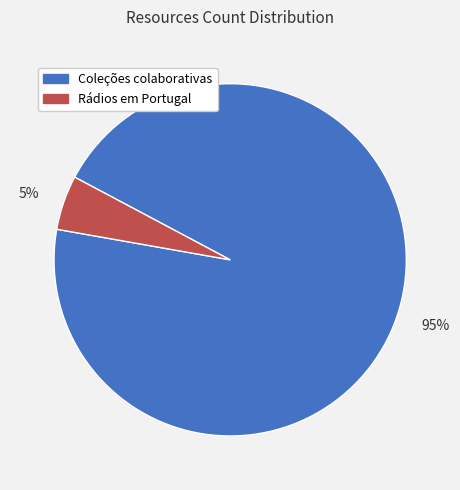

Which category has the biggest portion of the pie?

95%